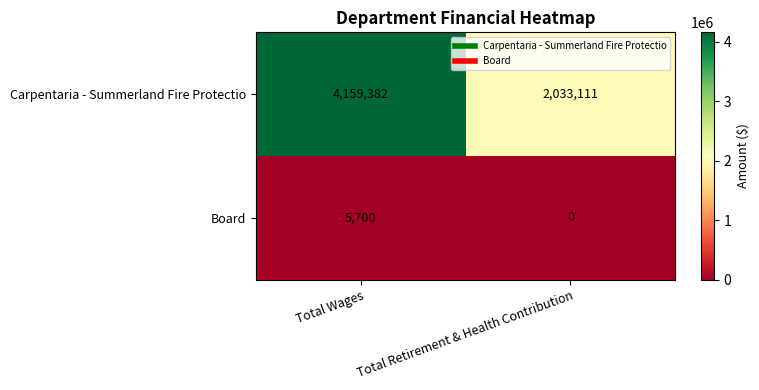

Rank the series at Total Retirement & Health Contribution from highest to lowest value.

Carpentaria - Summerland Fire Protectio, Board